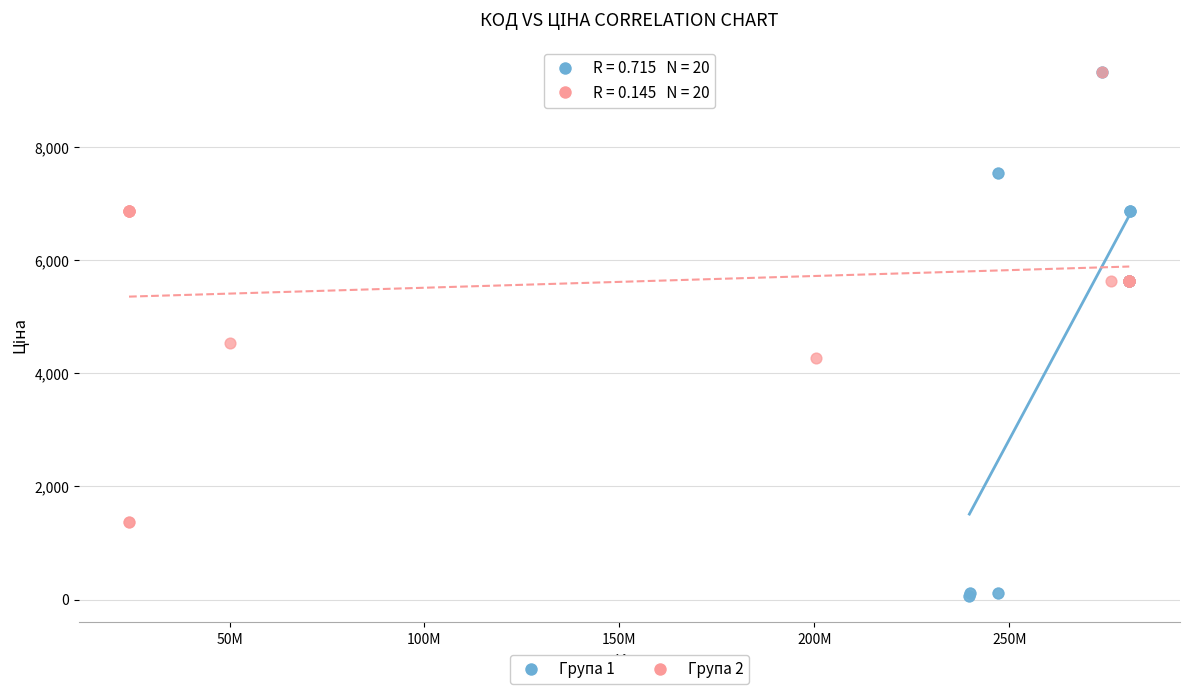

Which series reaches the minimum Y coordinate?

Група 1